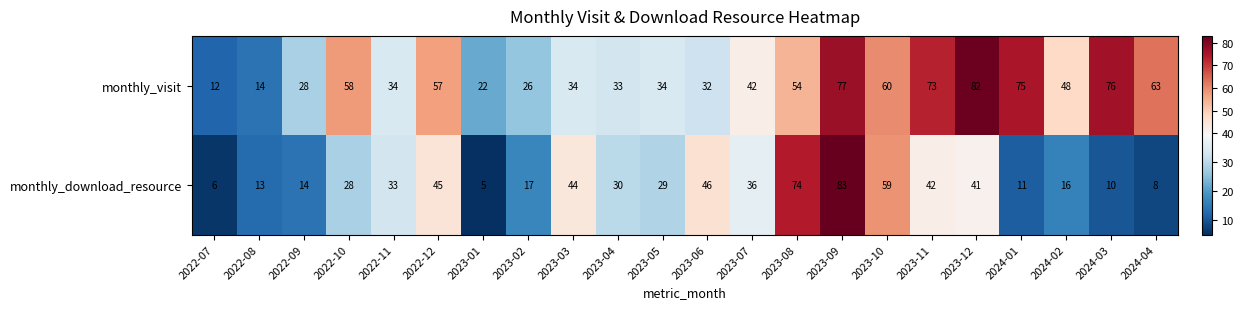

What value does the monthly_visit series have at 2023-03?

34